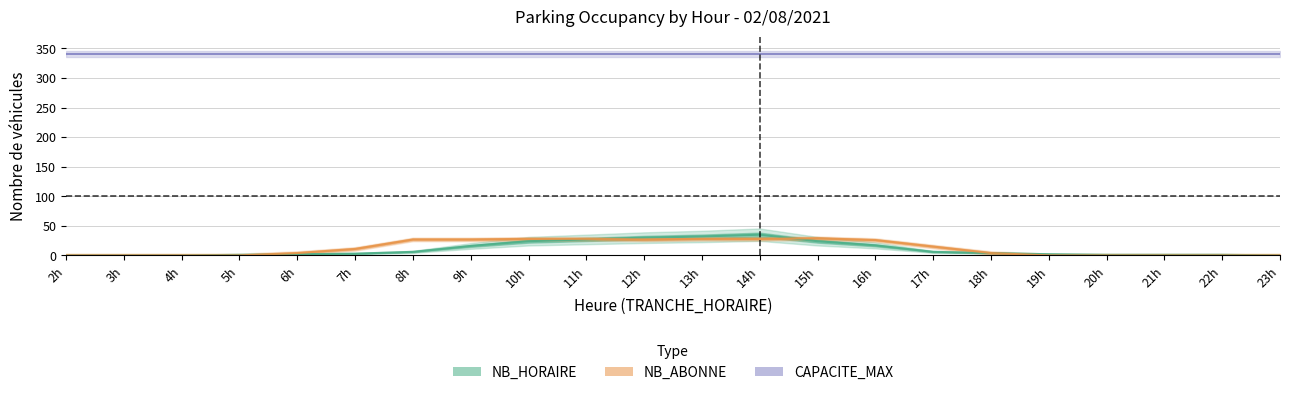

What is the total value across all series at 20h?

341